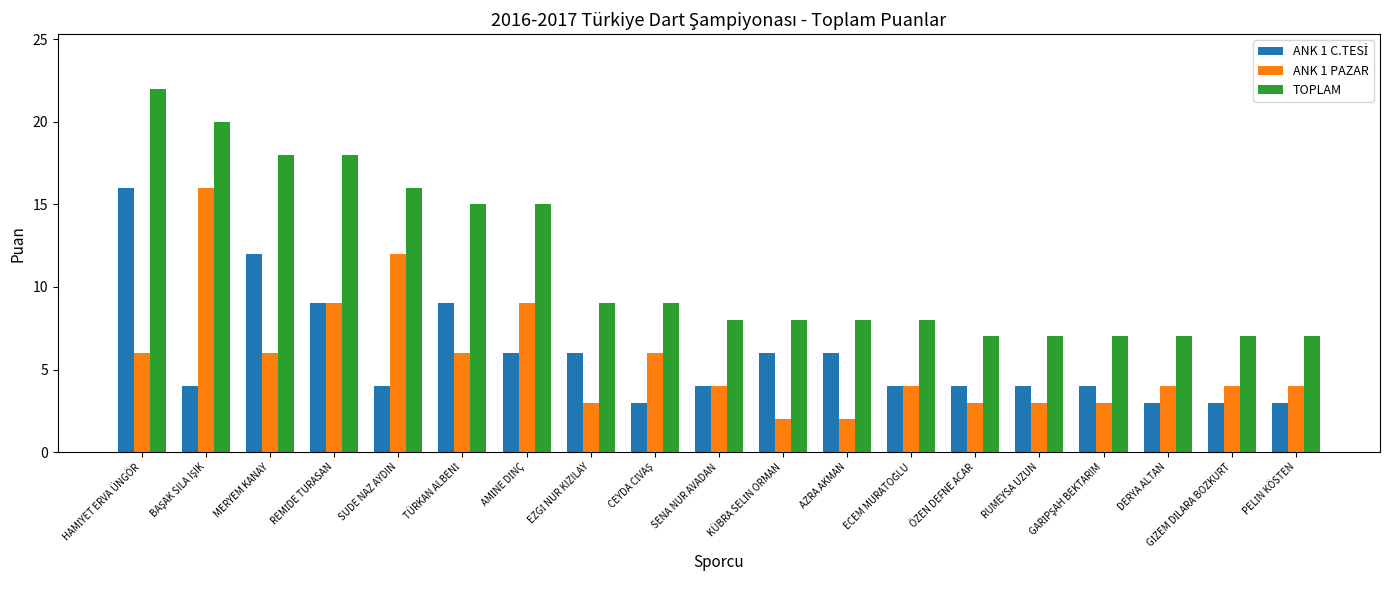

How many data points does each series have?

19